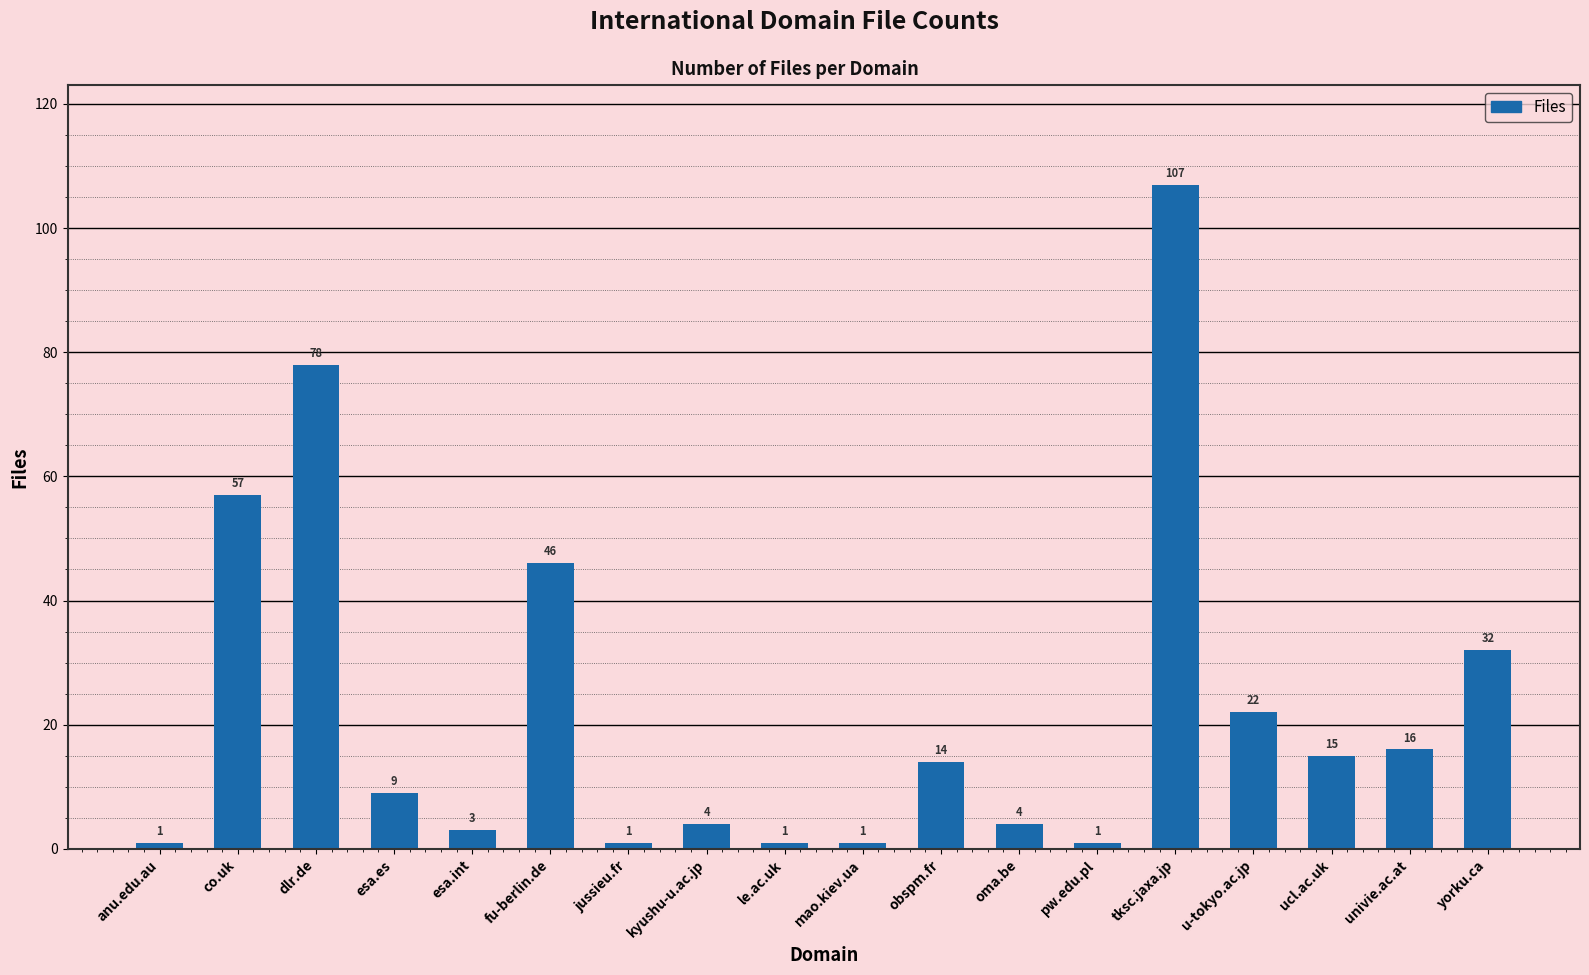

Reading right to left, list all the values displayed in this chart.

32	16	15	22	107	1	4	14	1	1	4	1	46	3	9	78	57	1